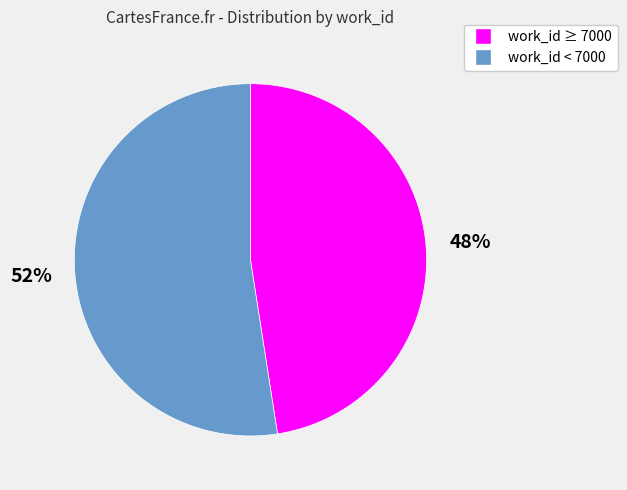

Is there any slice that represents more than half of the pie?

Yes